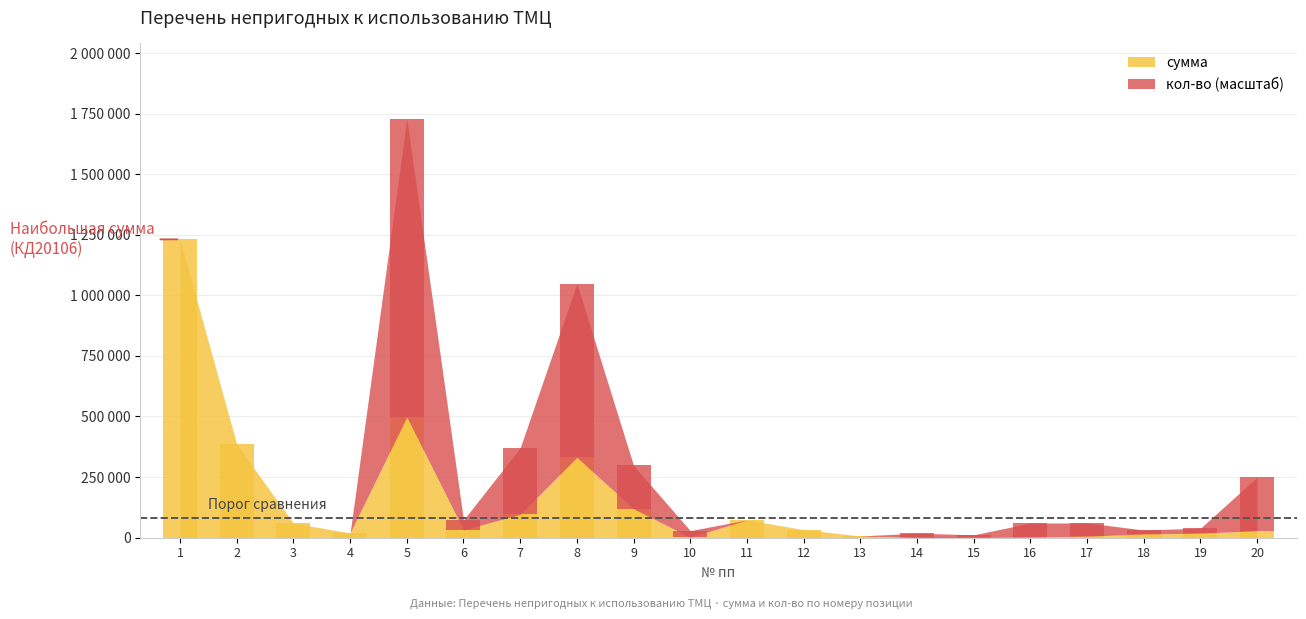

What is the total value across all series at 2?

384880.0